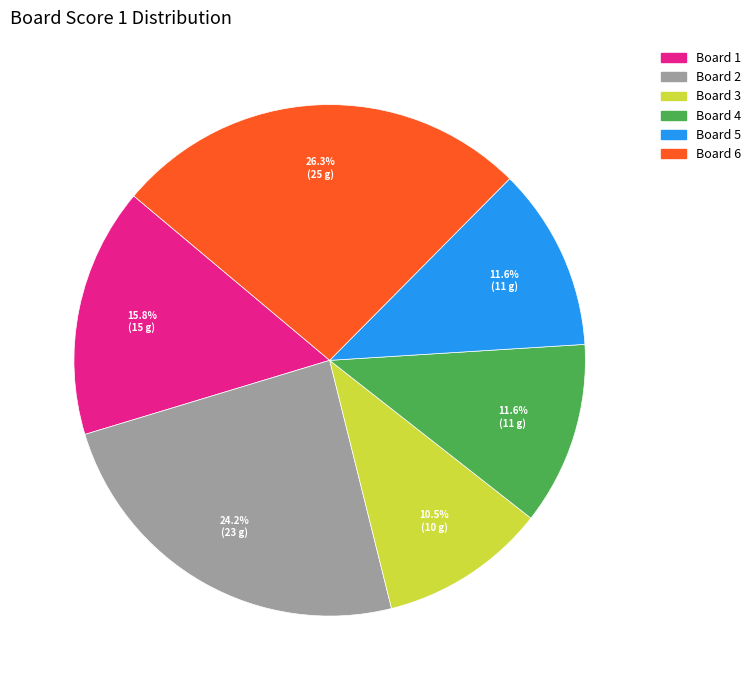

Is there a majority slice in this chart?

No